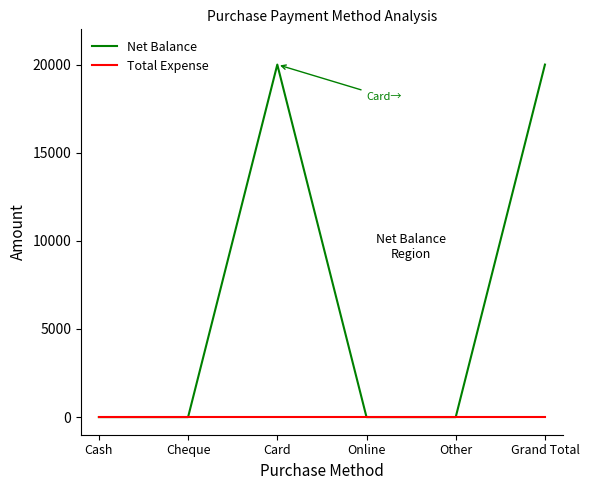

List the series in order of their overall mean, lowest first.

Total Expense, Net Balance